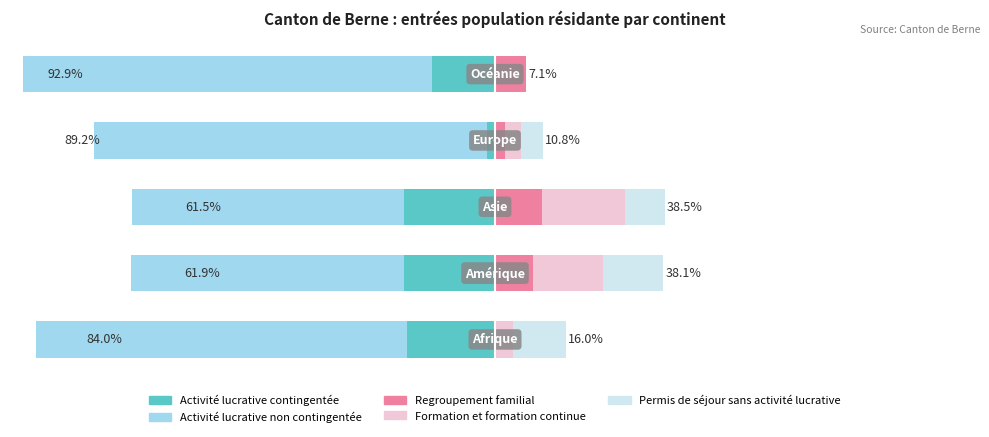

What is the difference between the maximum and minimum values in the Activité lucrative non contingentée series?

31.3